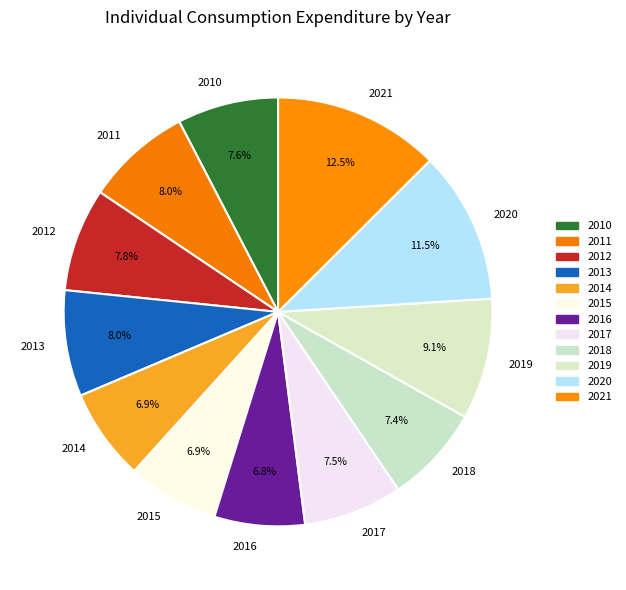

True or false: 2015 accounts for 7% of the total.

True